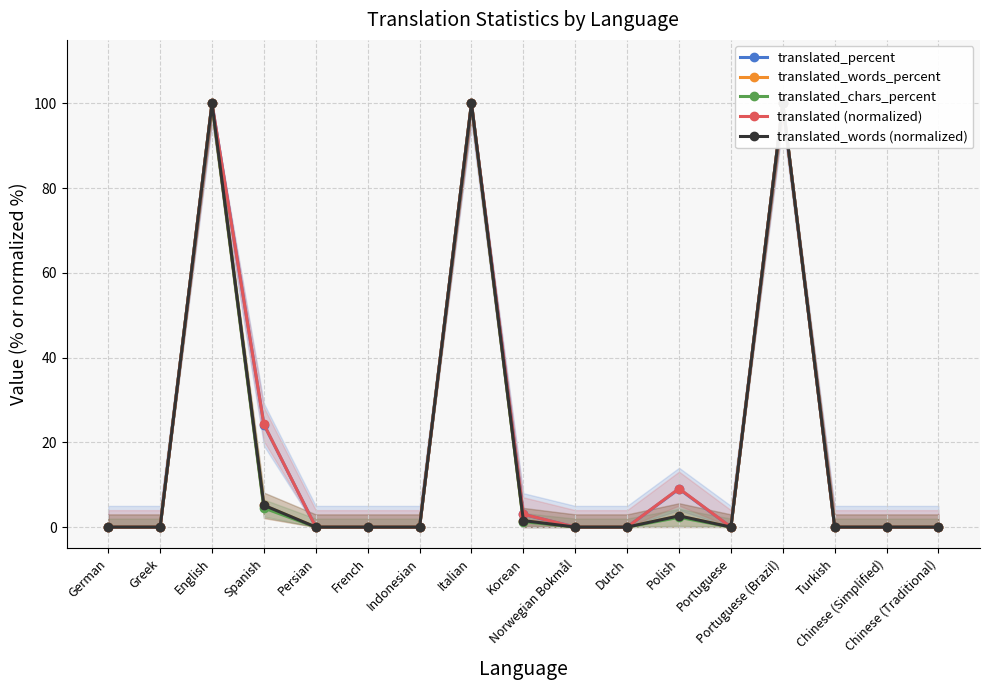

What is the difference between the maximum and minimum values in the translated_chars_percent series?

100.0